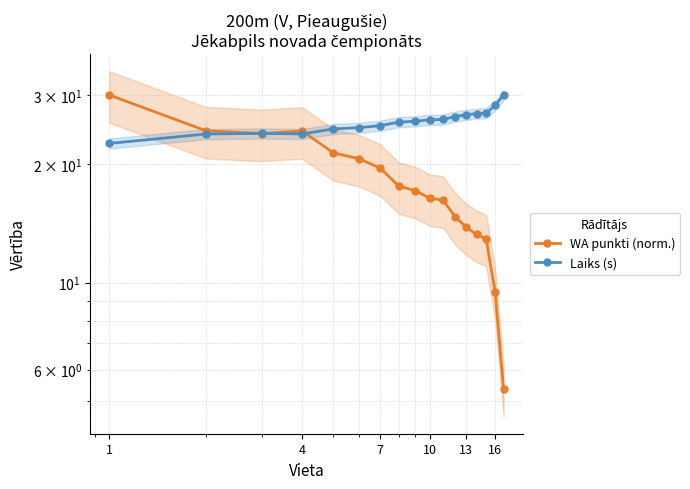

What is the sum of all WA punkti (norm.) values?

301.5